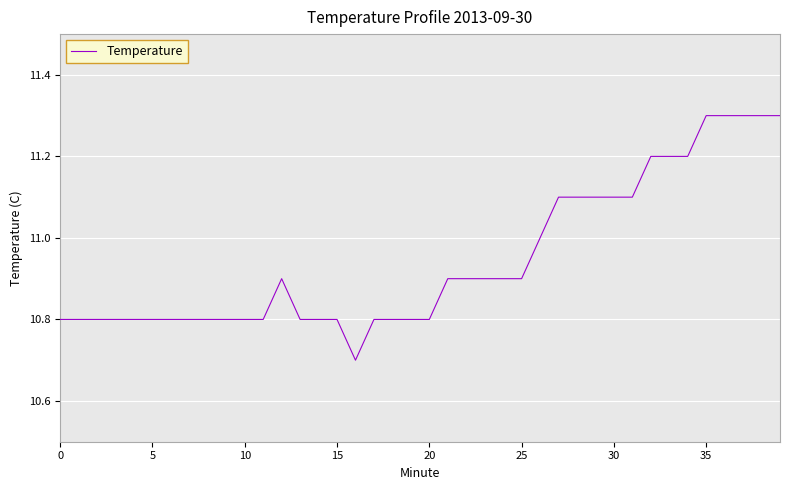

What is the maximum value shown in the chart?

11.3